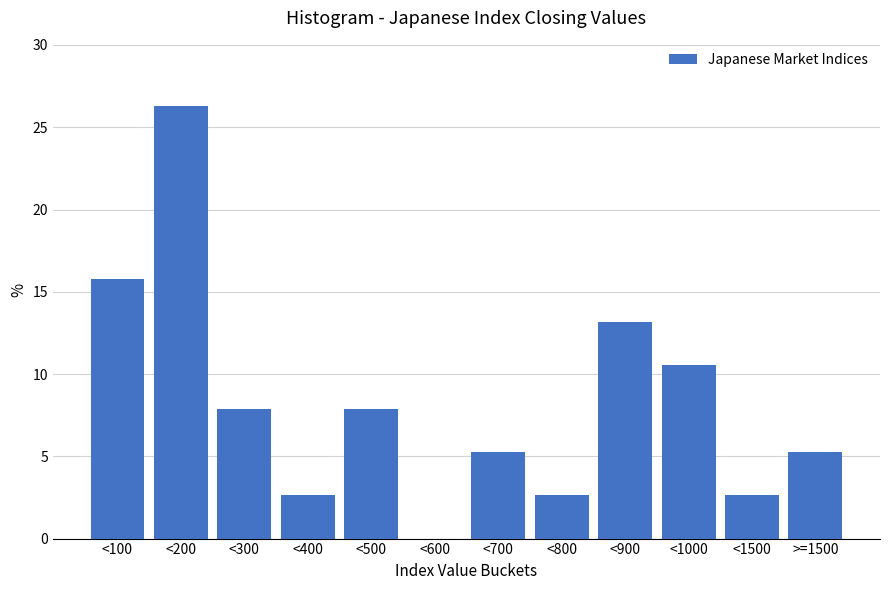

Reading left to right, what are all the values shown in this chart?

<100=15.8	<200=26.3	<300=7.9	<400=2.6	<500=7.9	<600=0.0	<700=5.3	<800=2.6	<900=13.2	<1000=10.5	<1500=2.6	>=1500=5.3